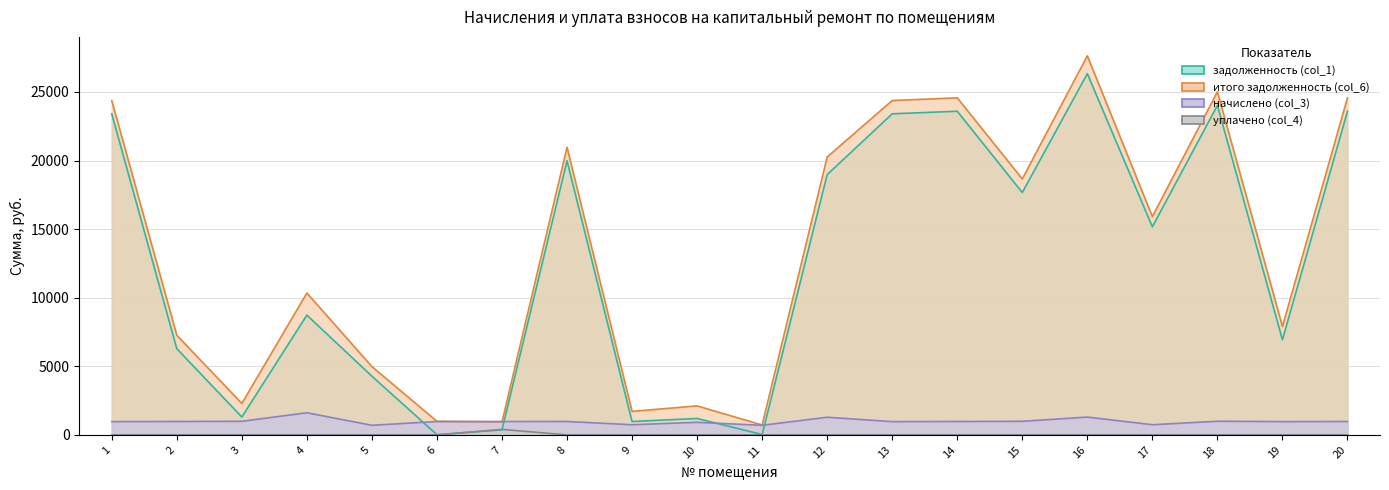

Reading right to left, list all the values displayed in this chart.

задолженность (col_1): 20=23591.2	19=6934.0	18=24014.9	17=15166.1	16=26329.6	15=17665.7	14=23591.2	13=23402.8	12=18970.9	11=23.9	10=1197.5	9=975.9	8=19982.8	7=370.8	6=14.2	5=4279.3	4=8728.2	3=1302.0	2=6283.8	1=23402.8
итого задолженность (col_6): 20=24568.1	19=7903.2	18=25009.4	17=15907.1	16=27628.3	15=18656.3	14=24568.1	13=24371.9	12=20256.0	11=724.0	10=2114.0	9=1714.9	8=20959.7	7=945.8	6=989.4	5=4979.3	4=10340.8	3=2292.6	2=7260.7	1=24371.9
начислено (col_3): 20=977.0	19=969.1	18=994.5	17=741.0	16=1298.7	15=990.6	14=977.0	13=969.1	12=1285.0	11=700.0	10=916.5	9=739.0	8=977.0	7=975.0	6=975.2	5=700.0	4=1612.7	3=990.6	2=977.0	1=969.1
уплачено (col_4): 20=0.0	19=0.0	18=0.0	17=0.0	16=0.0	15=0.0	14=0.0	13=0.0	12=0.0	11=0.0	10=0.0	9=0.0	8=0.0	7=400.0	6=0.0	5=0.0	4=0.0	3=0.0	2=0.0	1=0.0